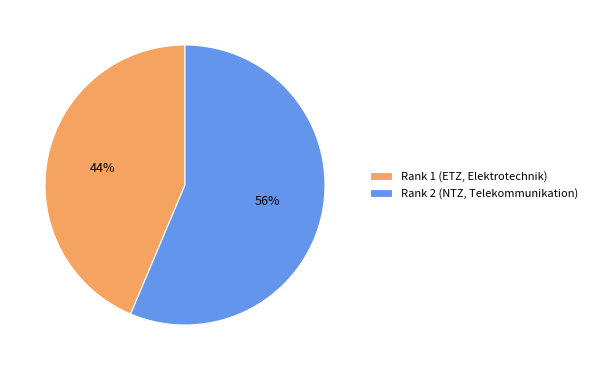

Rank the categories by value from highest to lowest.

Rank 2 (NTZ, Telekommunikation), Rank 1 (ETZ, Elektrotechnik)